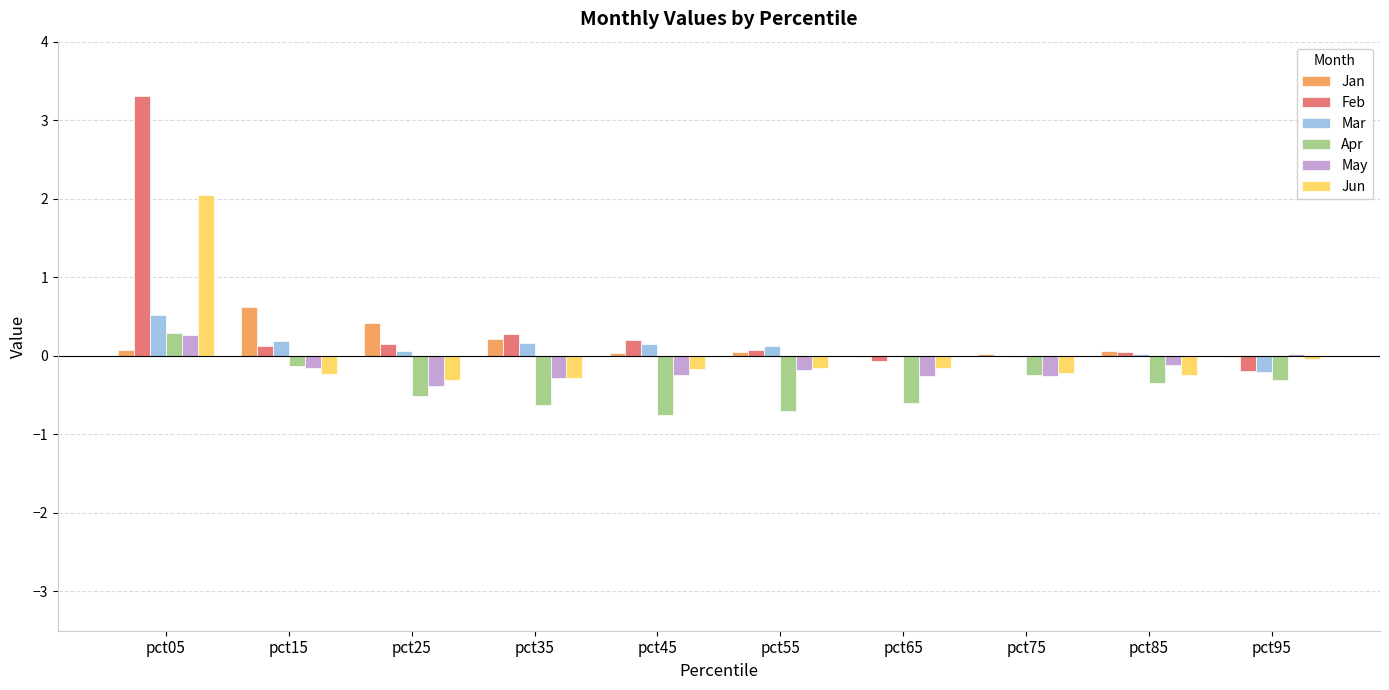

Where does the Jan series first go above 0?

pct05